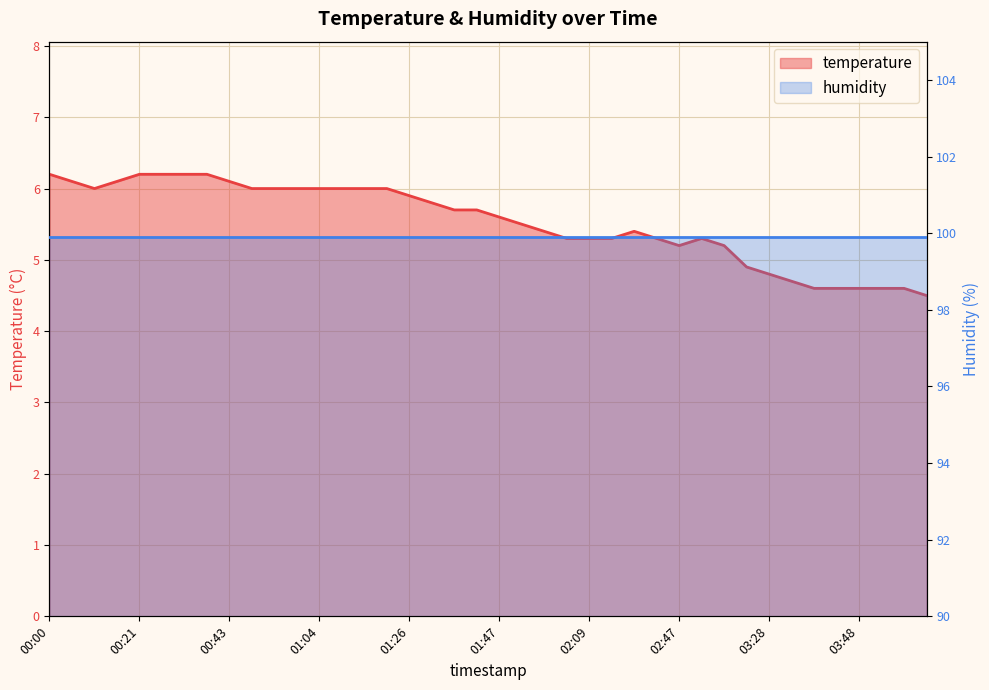

At which category does the data reach its first local peak?

02:31